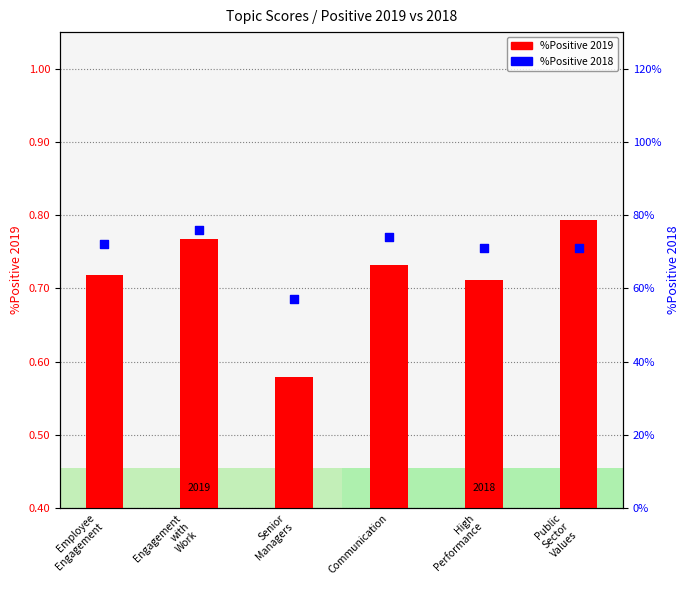

Which series contains the highest Y value?

%Positive 2019